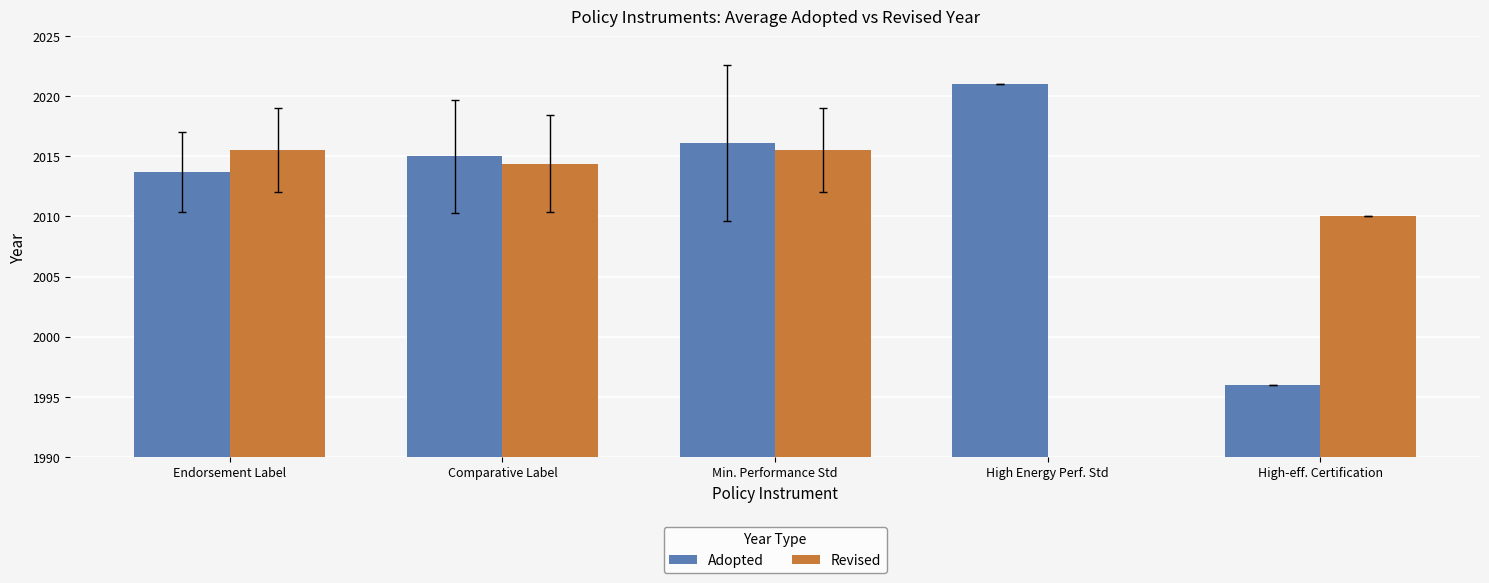

Which has a higher value, Comparative Label or High Energy Perf. Std?

High Energy Perf. Std